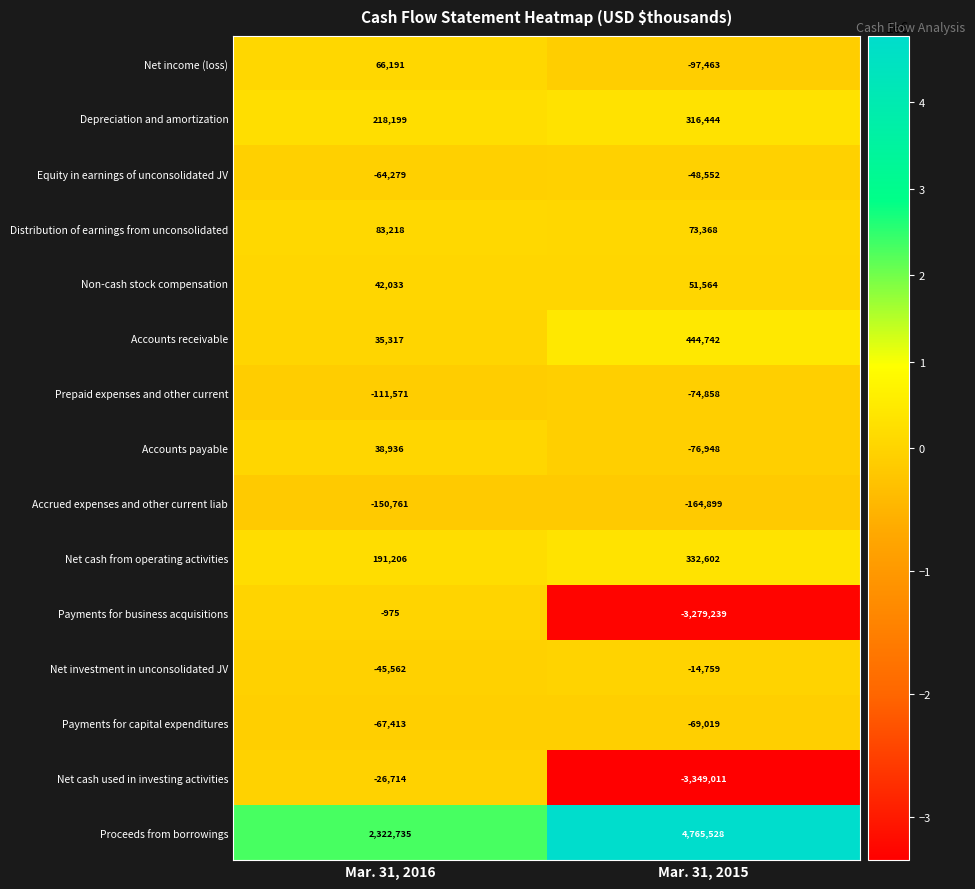

How many series are shown in this chart?

15